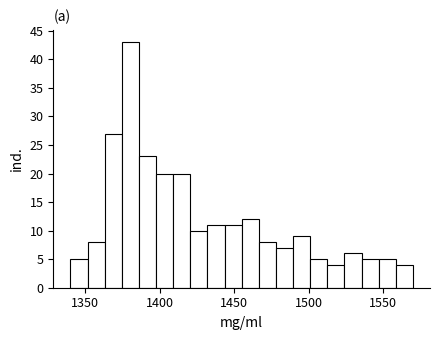

Read against the x-axis, roughly where is the centre of the tallest bar?

1380